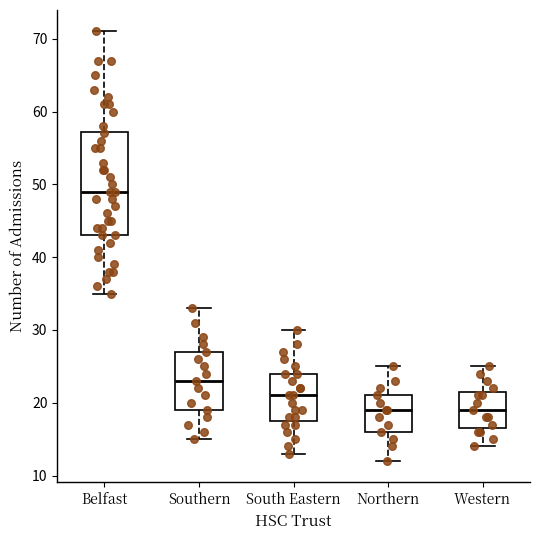

Reading left to right, read every box against the y-axis: the position of its median line, the range the box covers, and the ends of its whiskers. The values are not printed on the chart, so give them approximately, as read against the axis.

Belfast: median 49, box 43 to 57, whiskers 35 to 71
Southern: median 23, box 19 to 27, whiskers 15 to 33
South Eastern: median 21, box 18 to 24, whiskers 13 to 30
Northern: median 19, box 16 to 21, whiskers 12 to 25
Western: median 19, box 17 to 22, whiskers 14 to 25